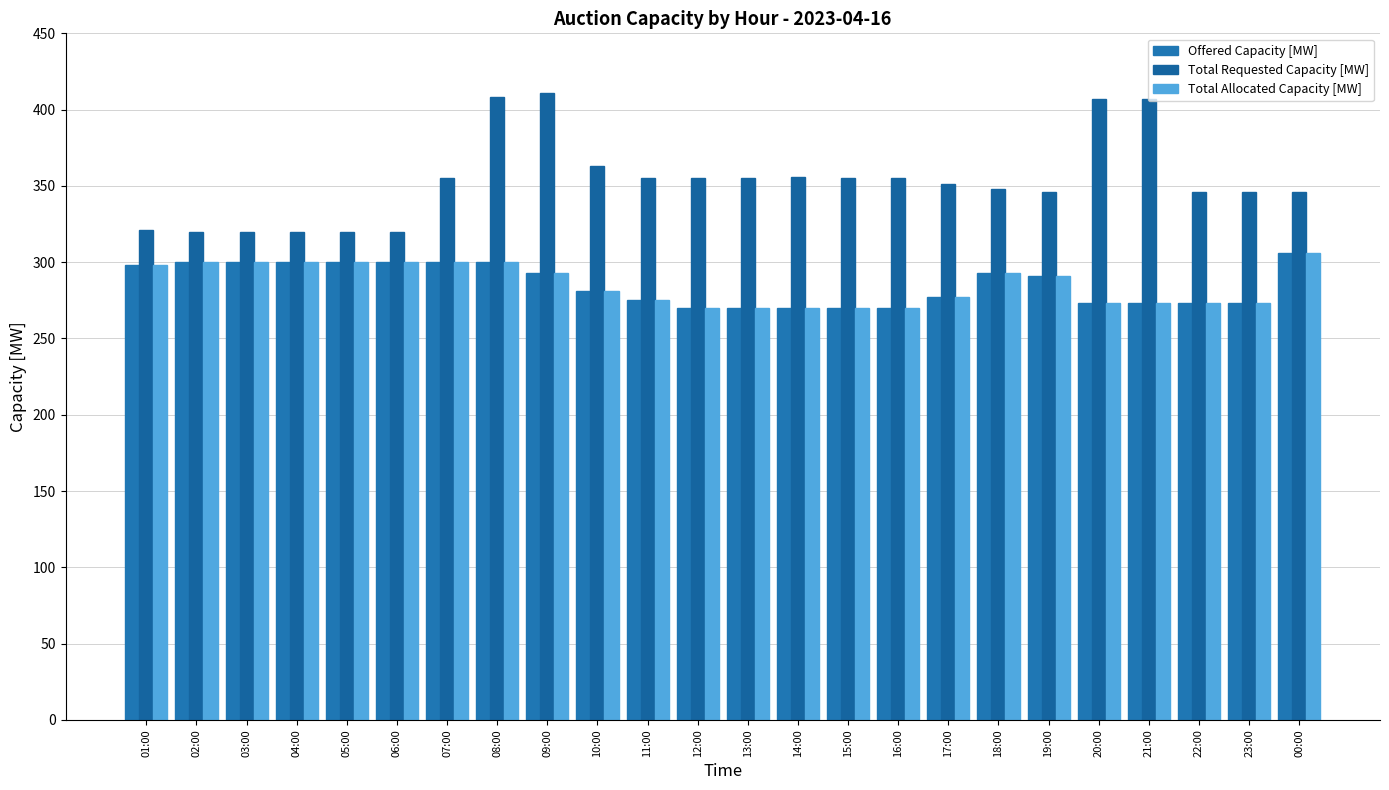

What is the maximum value for Offered Capacity [MW]?

306